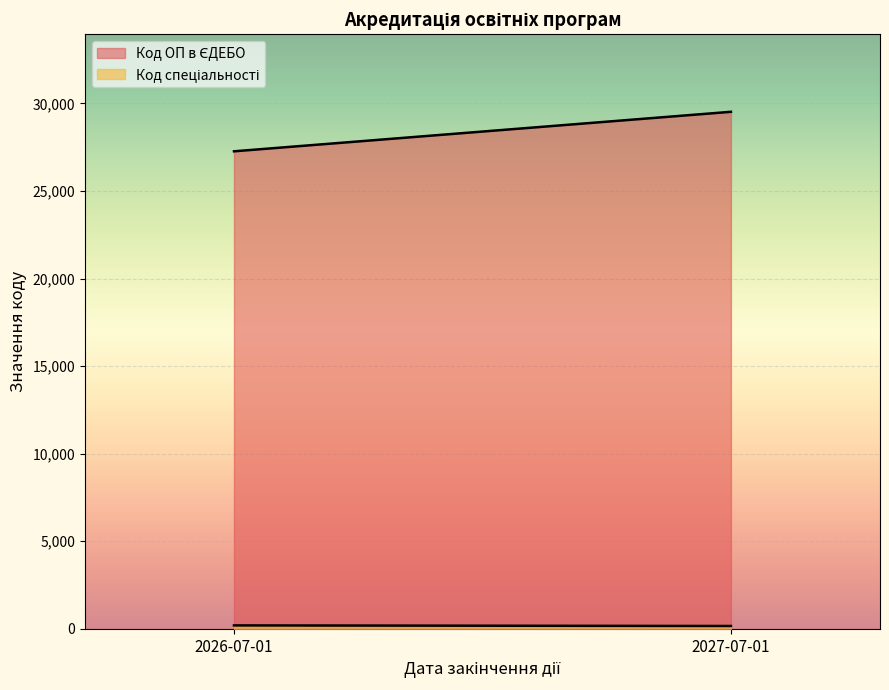

True or false: Код спеціальності and Код ОП в ЄДЕБО intersect in this chart.

False